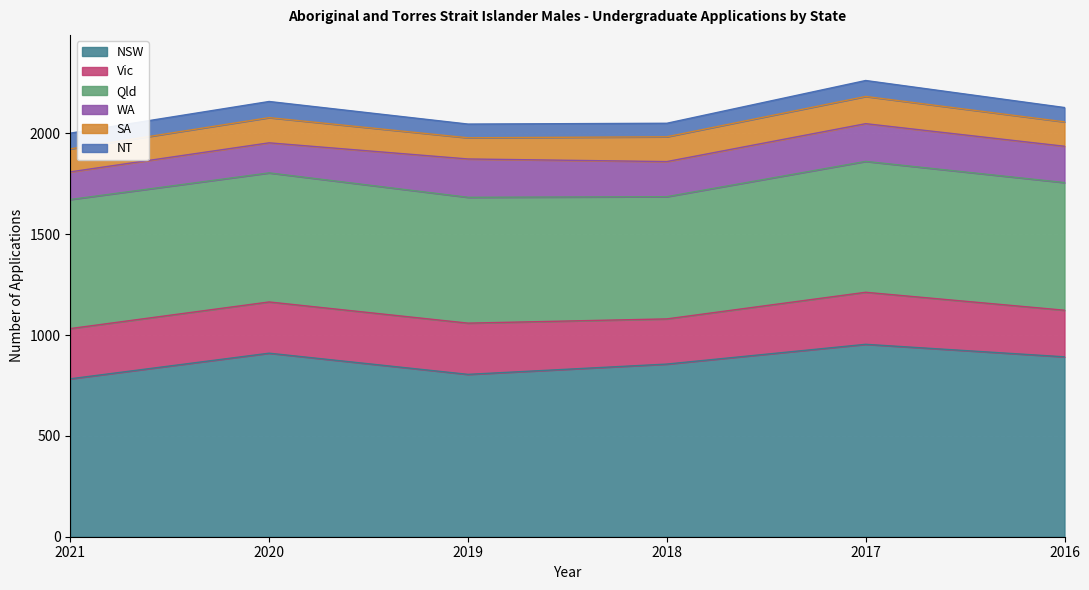

What is the value of the NT point at the 6th from the left?

71